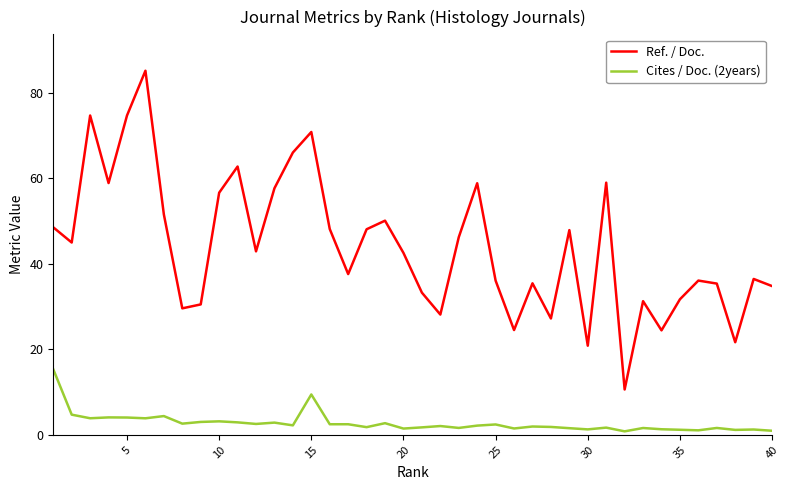

What is the maximum value for Cites / Doc. (2years)?

15.3